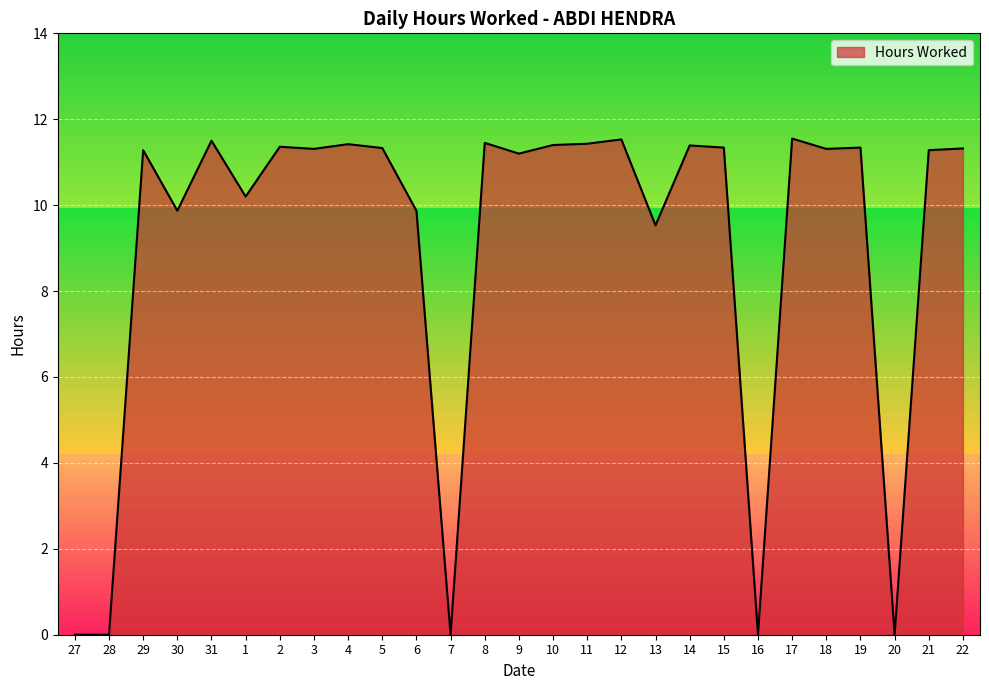

What is the ratio of the value at 13 to the value at 14?

0.8